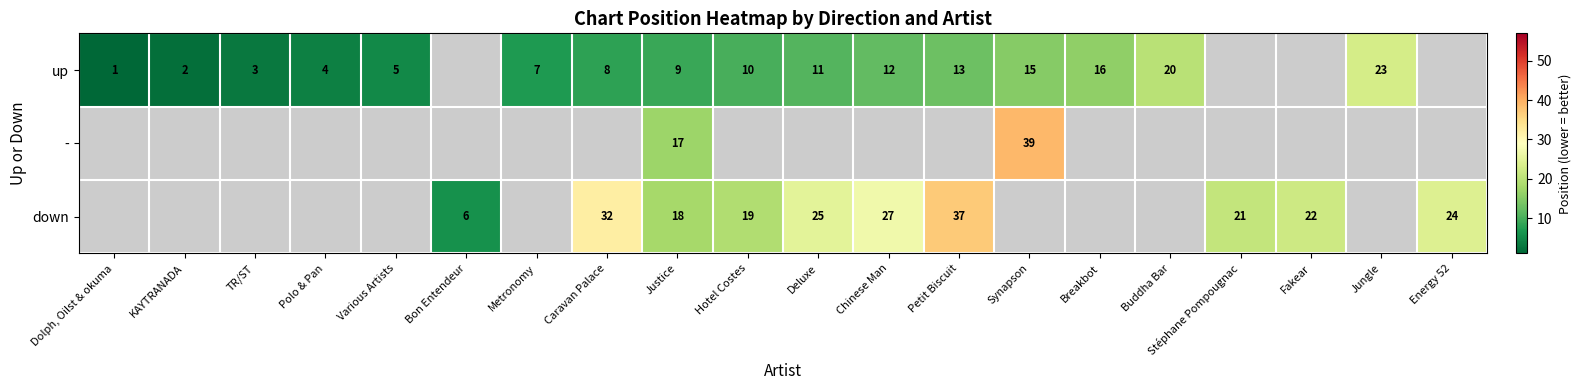

How many data points does each series have?

20